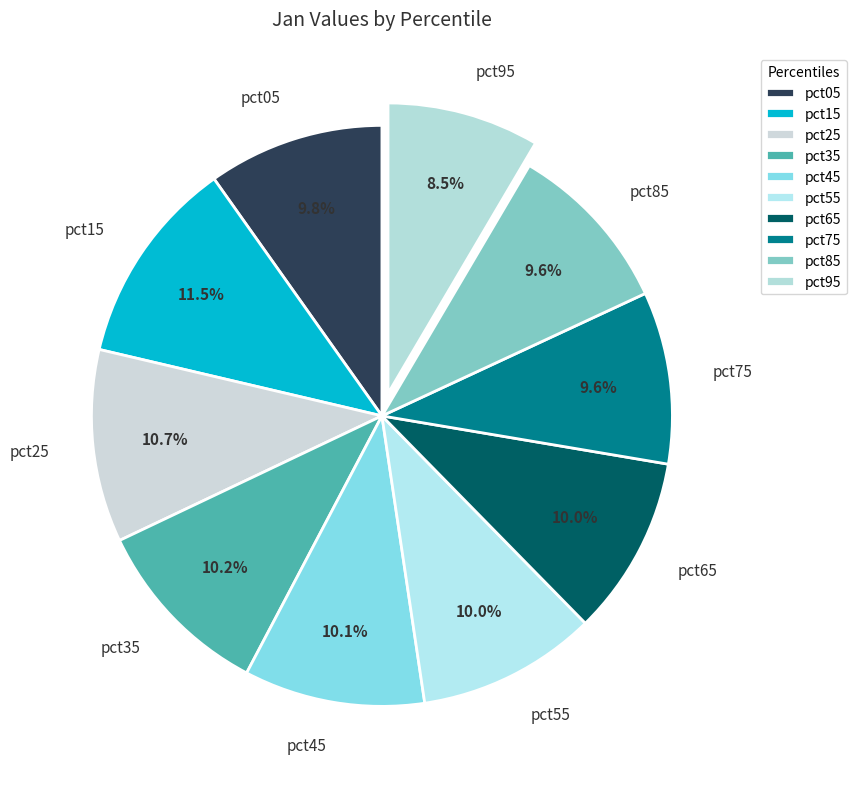

To the nearest percent, what is the difference between the pct45 and pct25 slice percentages?

1%